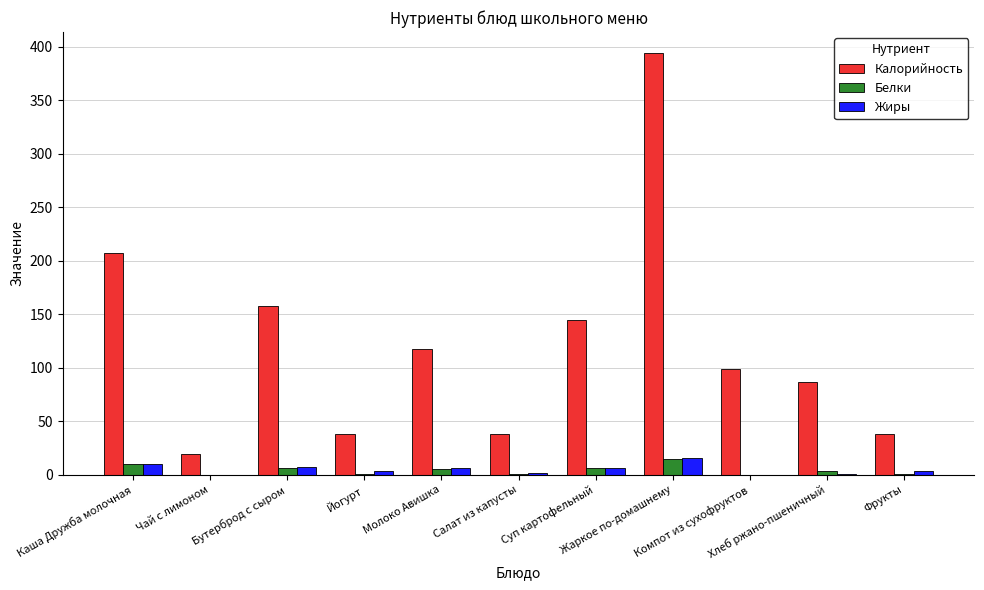

Count the number of categories in the chart.

11